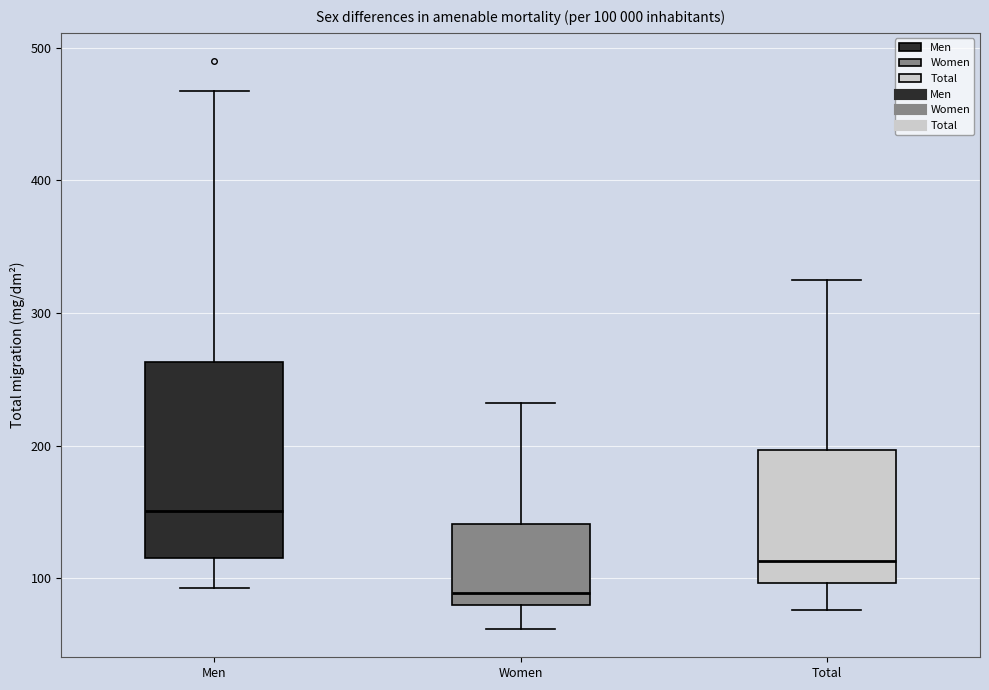

Which box's median line is the lowest?

Women